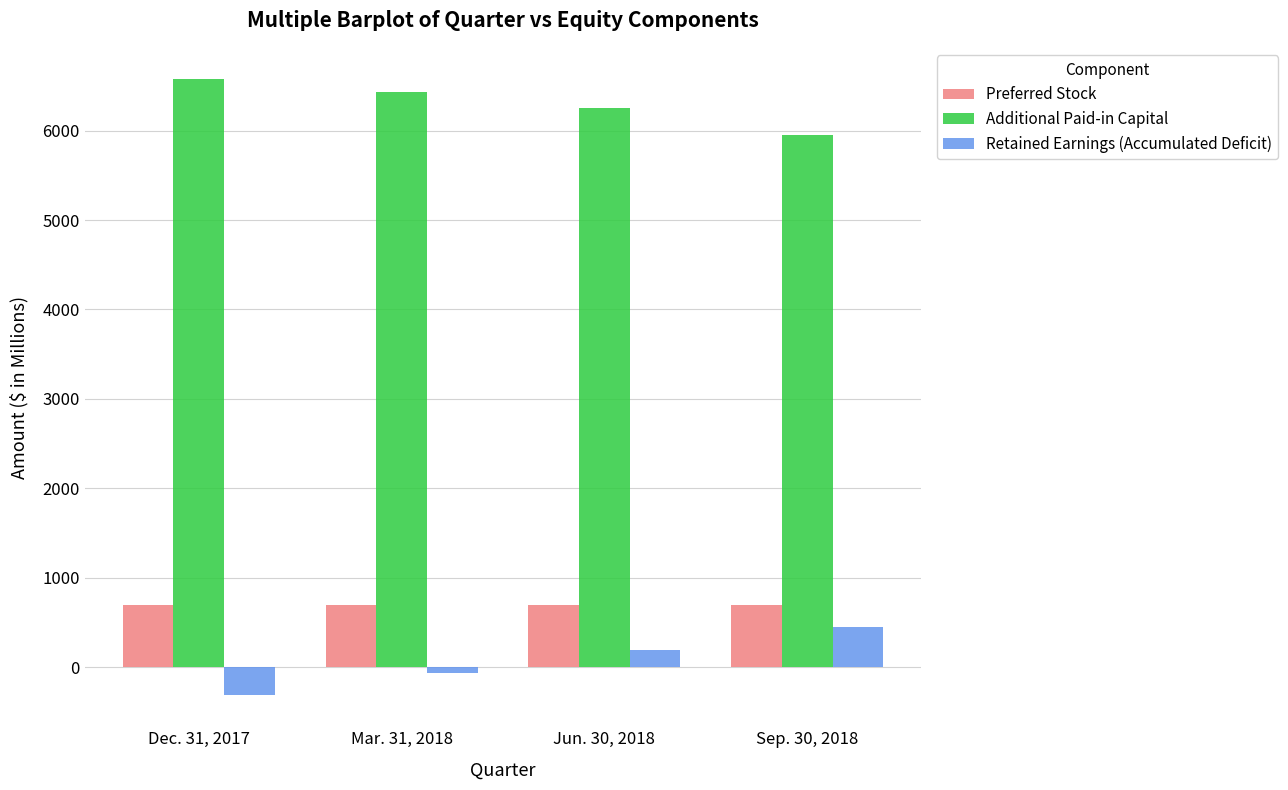

Reading left to right, what are all the values shown in this chart?

Preferred Stock: 689	689	689	689
Additional Paid-in Capital: 6582	6434	6257	5953
Retained Earnings (Accumulated Deficit): -317	-61	189	450